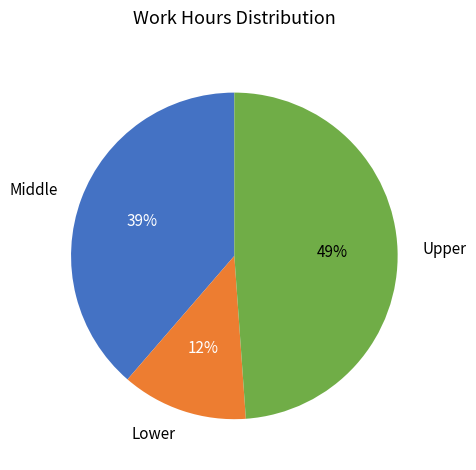

Which category has the biggest portion of the pie?

Upper